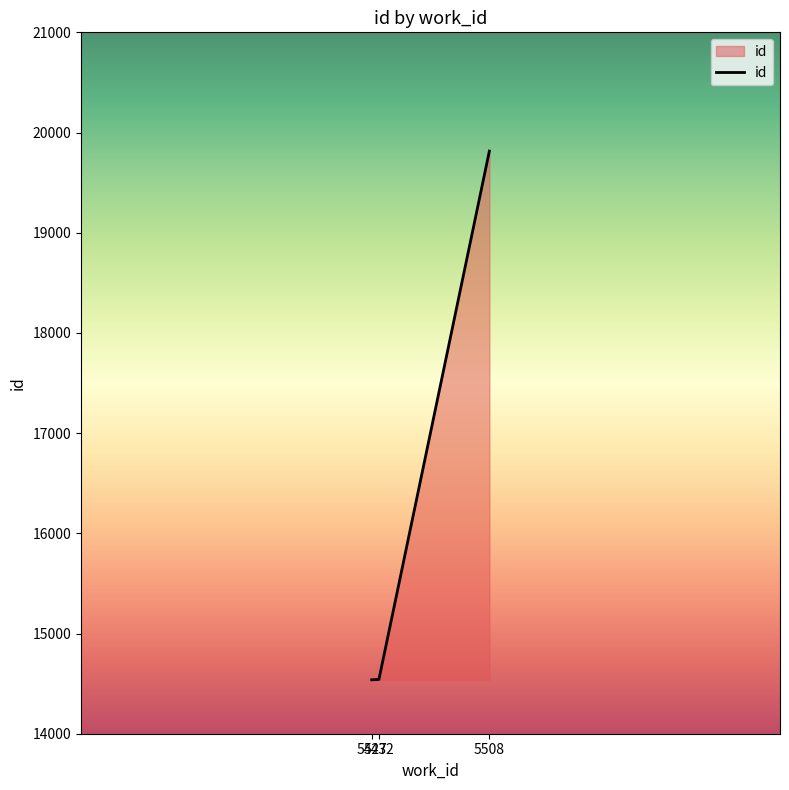

What is the difference between the maximum and minimum values?

5277